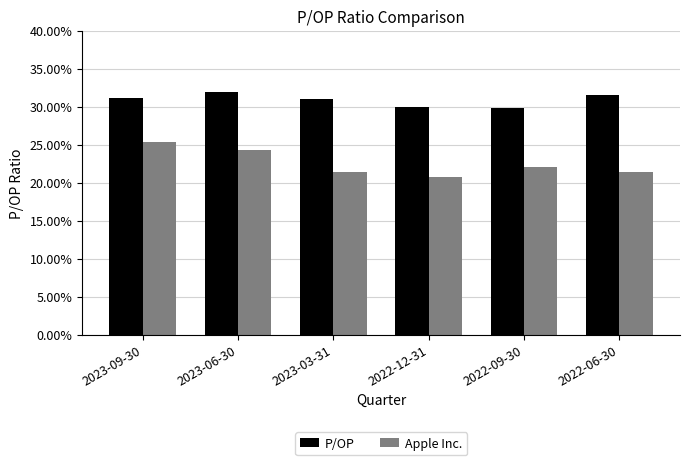

What is the value of the Apple Inc. bar at the 6th from the left?

21.4